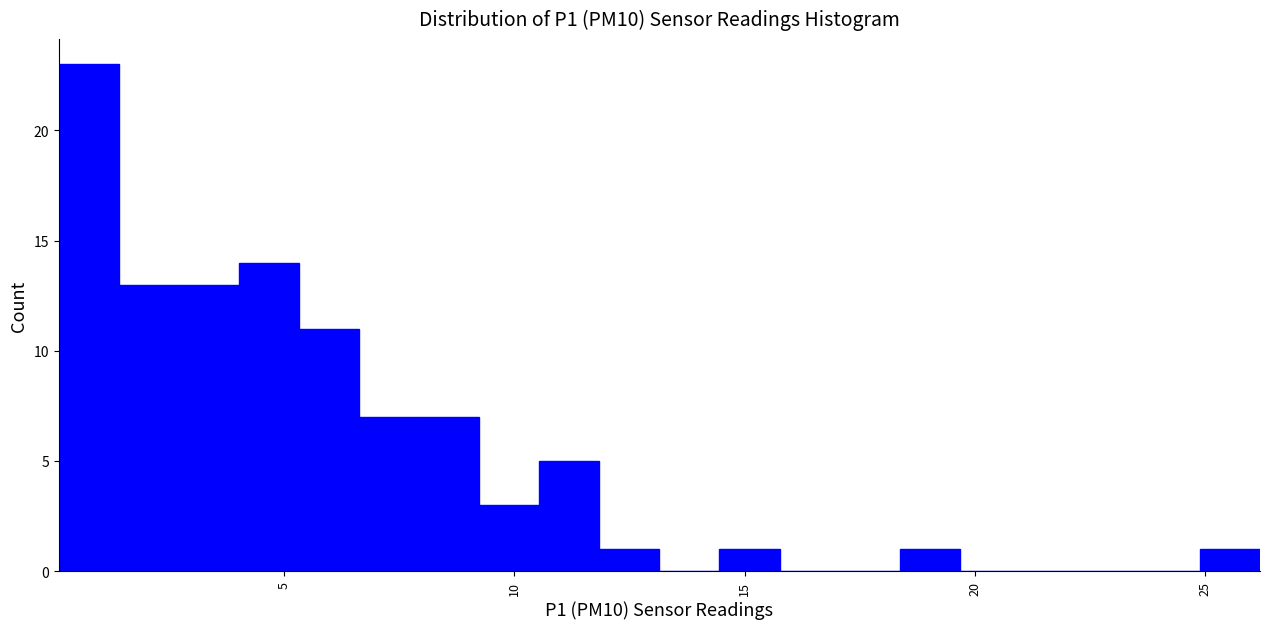

Around what value on the x-axis is the tallest bar? Give the approximate position of its centre, as read against the axis.

1.0